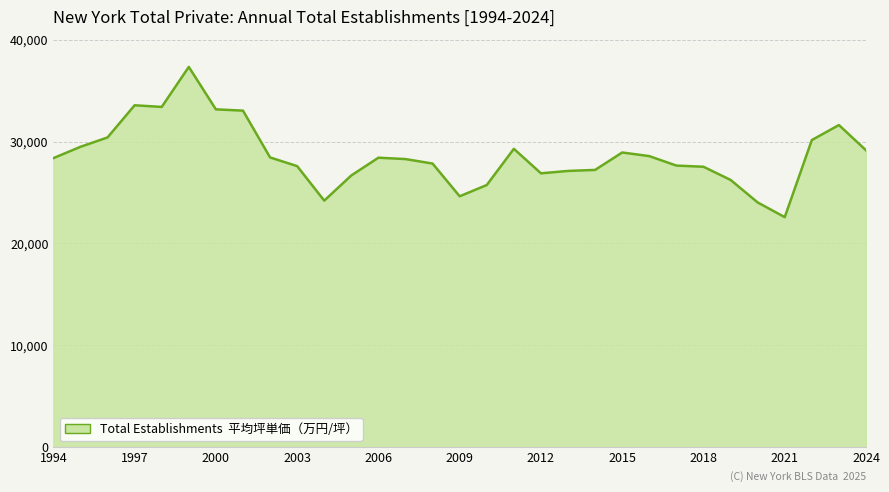

What is the maximum value shown in the chart?

37324